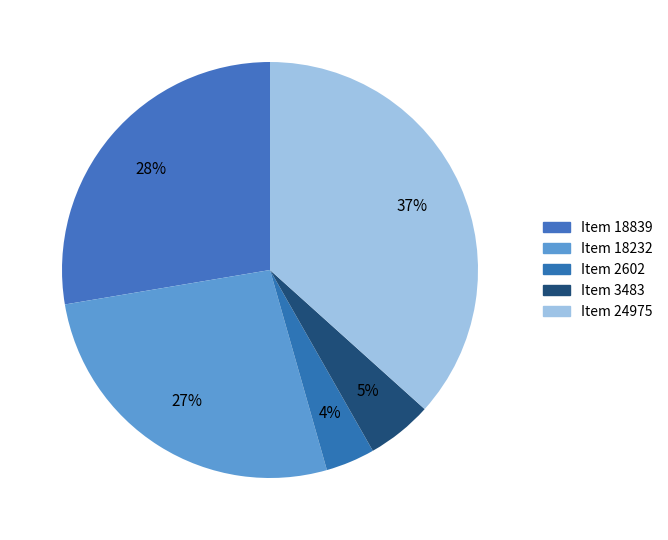

Does any single category account for the majority?

No